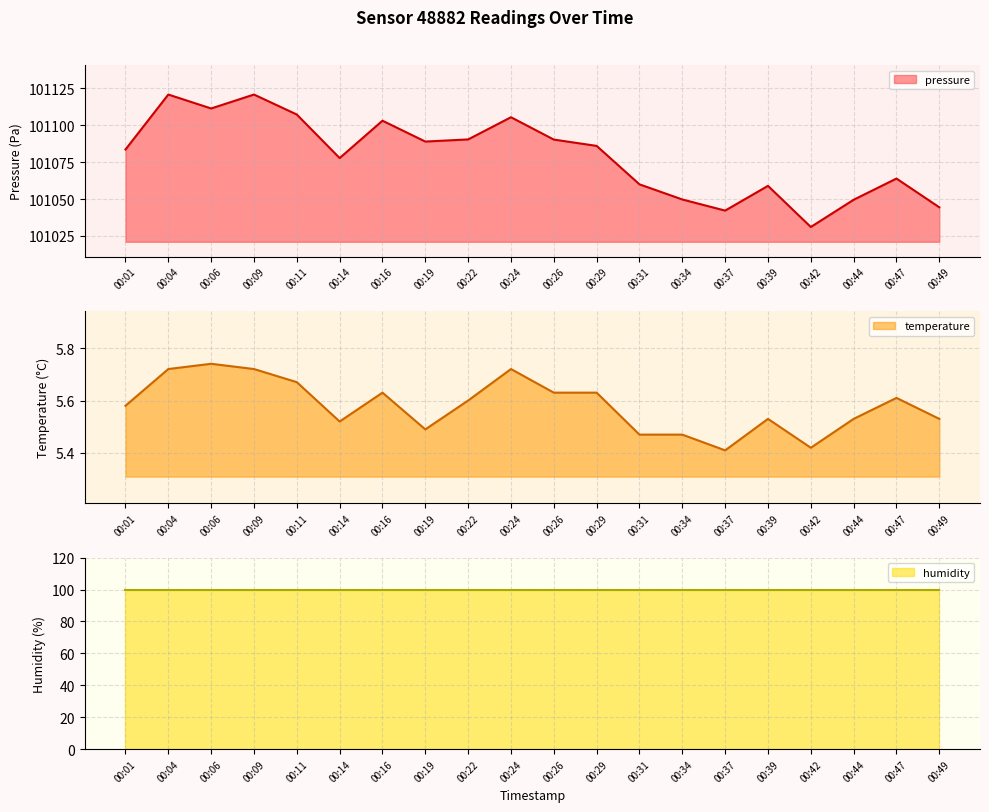

Is it true that pressure equals 101111.3 at 00:06?

True